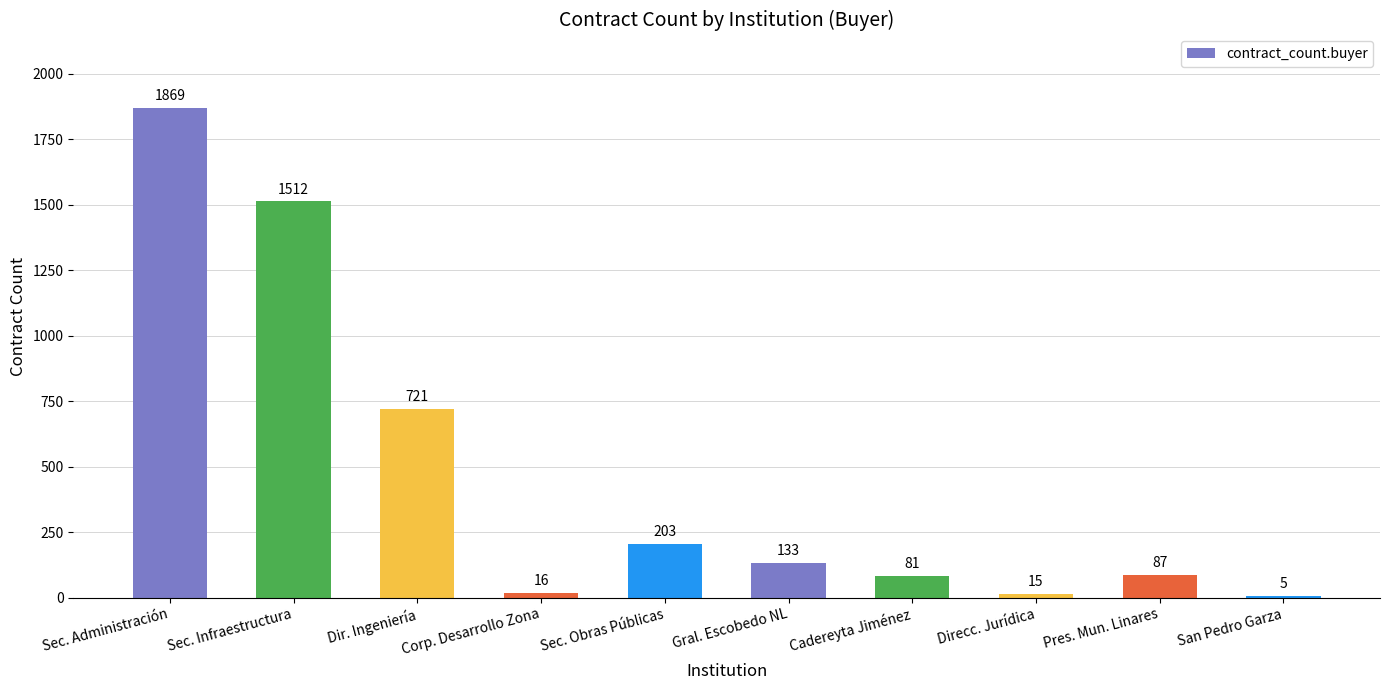

Where does the data first go above 133?

Sec. Administración